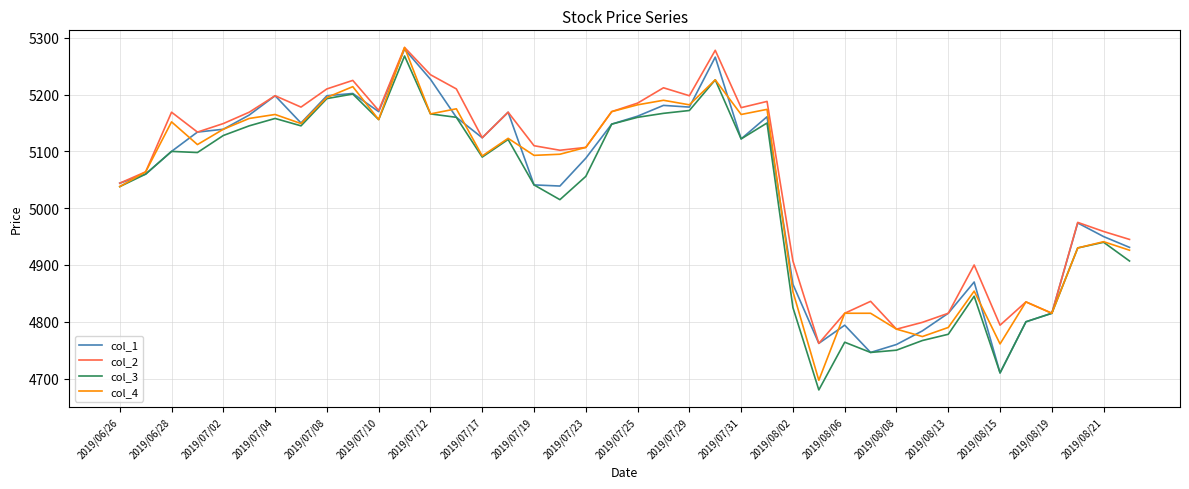

What is the highest value of the col_1 series?

5280